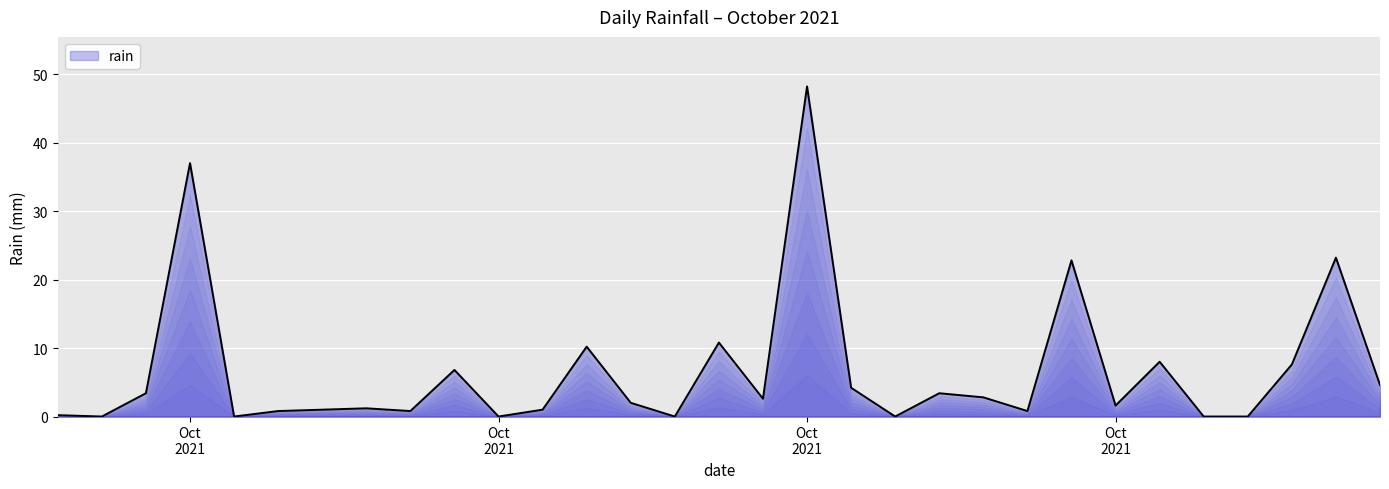

What is the maximum value shown in the chart?

48.2